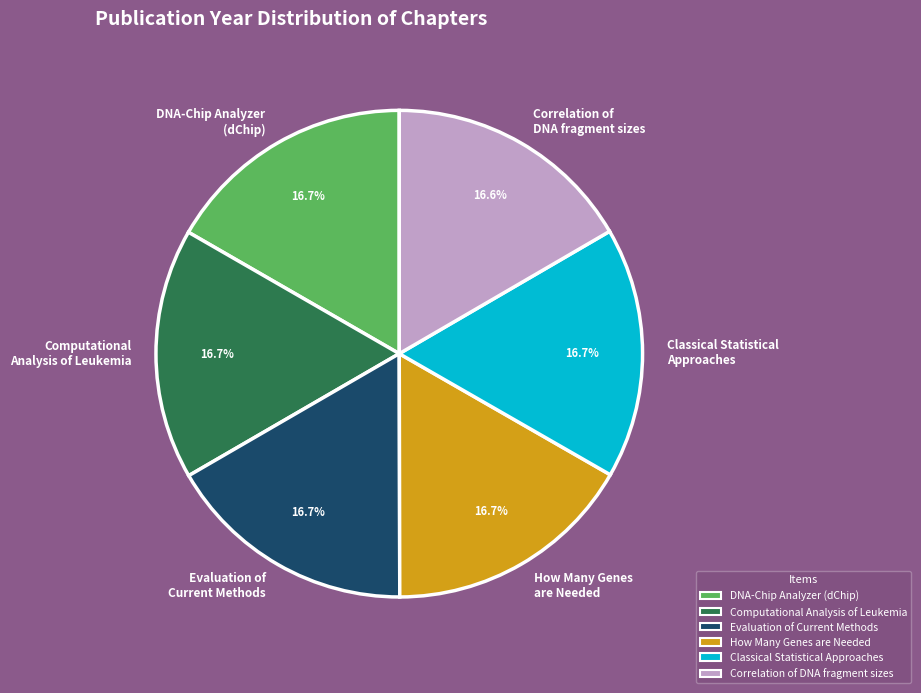

To the nearest percent, what portion does DNA-Chip Analyzer (dChip) represent?

17%